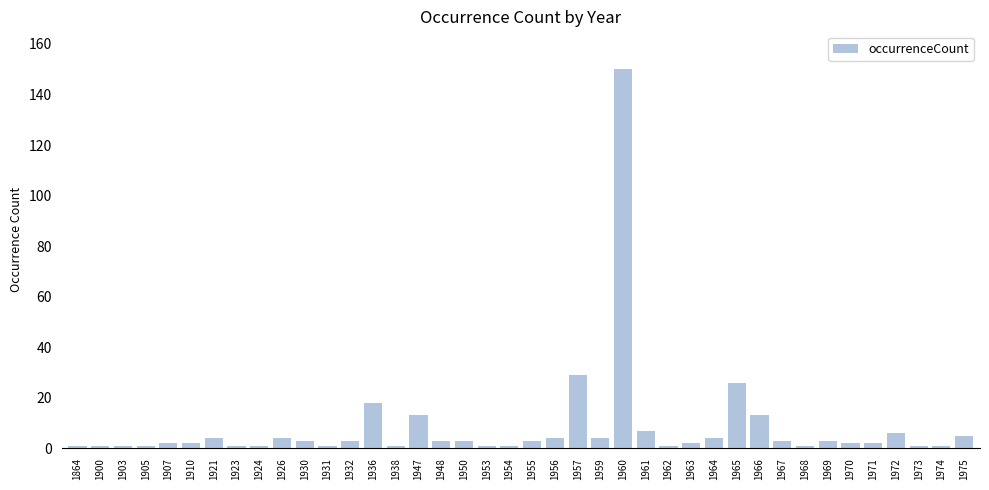

What is the average value?

8